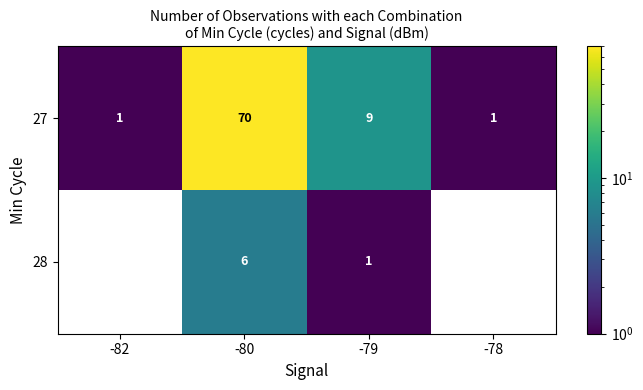

Is it true that 27 equals 3 at -79?

False